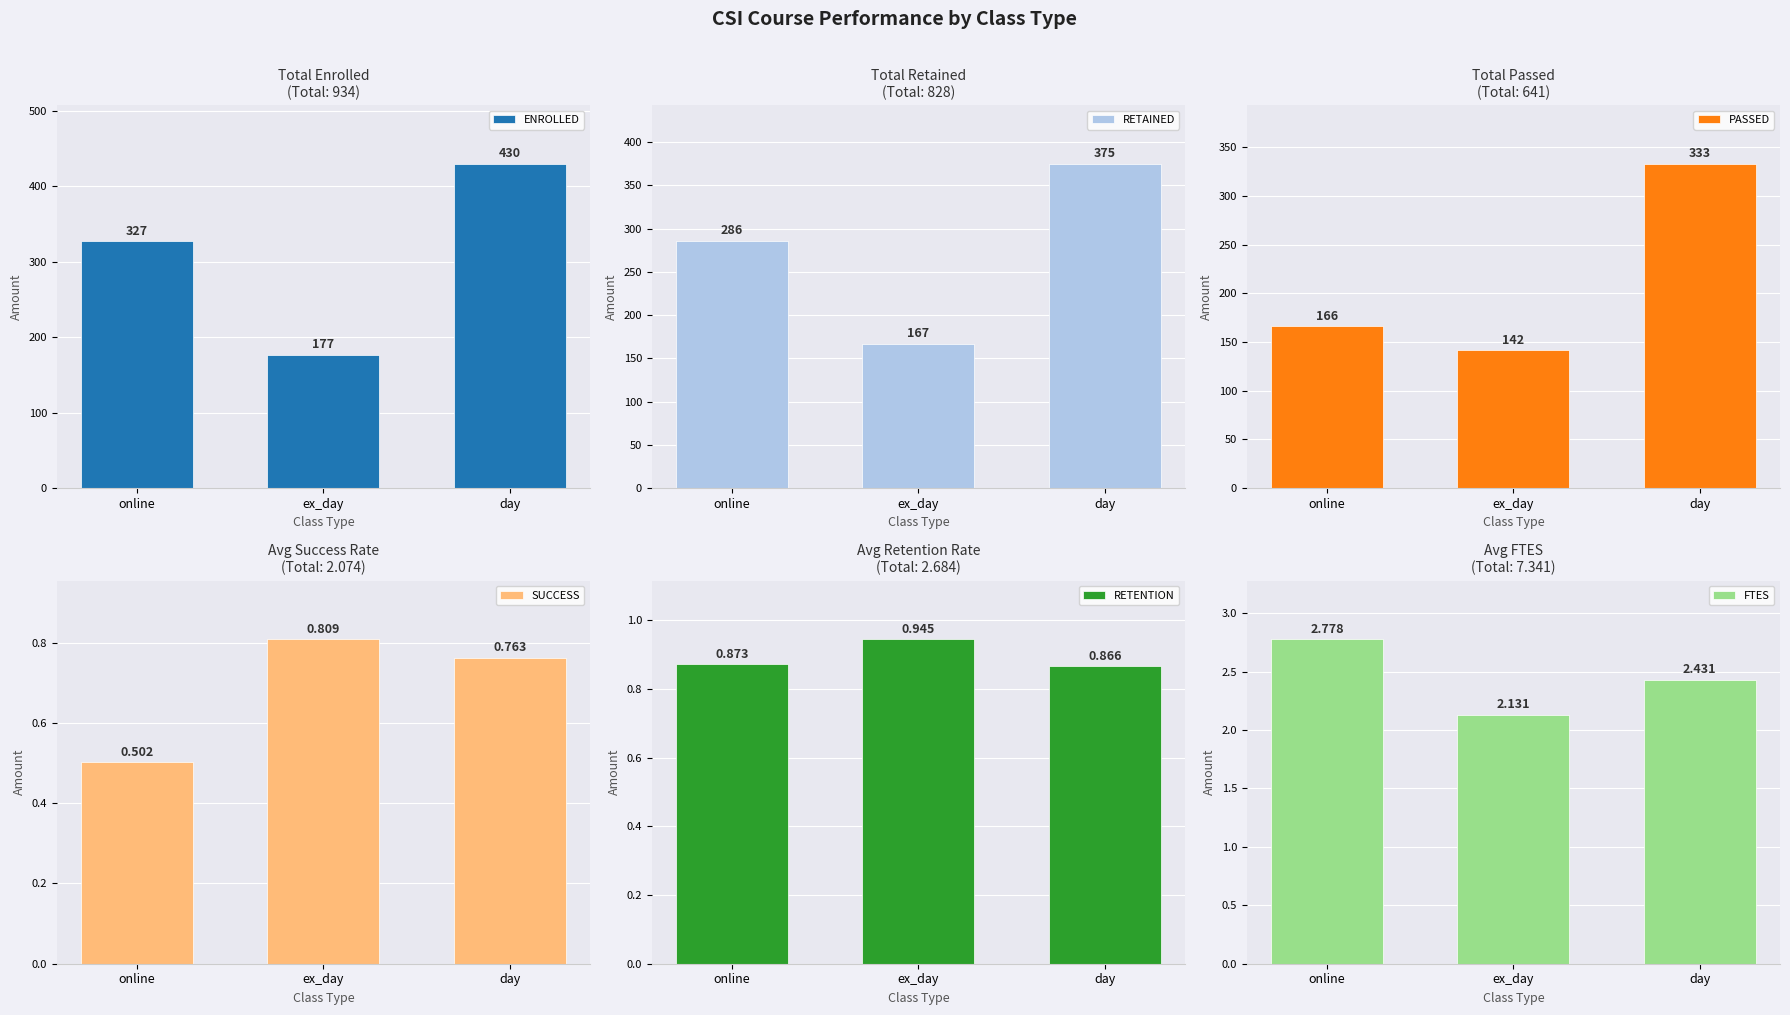

What is the label of the 2nd bar from the left?

ex_day